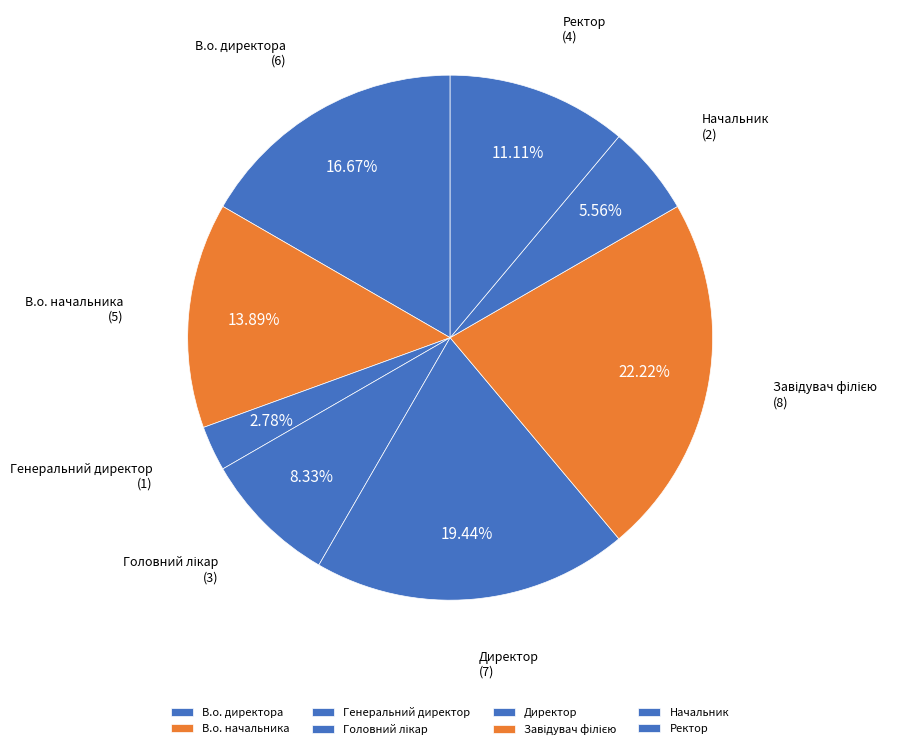

Does Ректор represent more than half of the total?

No